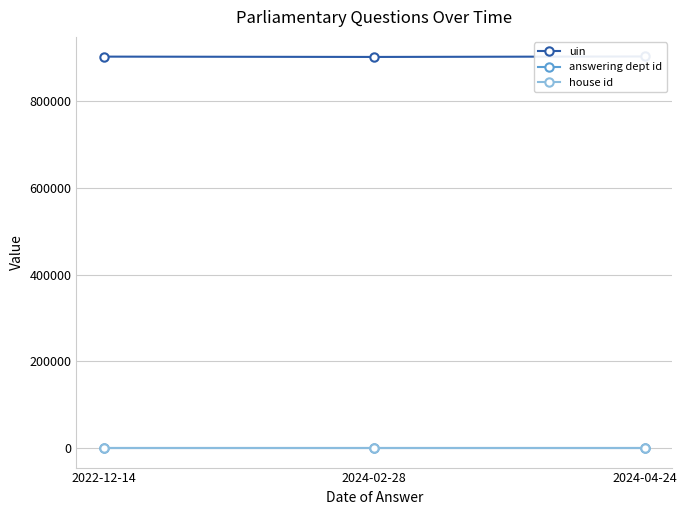

Reading right to left, what are all the values shown in this chart?

uin: 2024-04-24=902753	2024-02-28=901658	2022-12-14=902391
answering dept id: 2024-04-24=21	2024-02-28=21	2022-12-14=21
house id: 2024-04-24=1	2024-02-28=1	2022-12-14=1